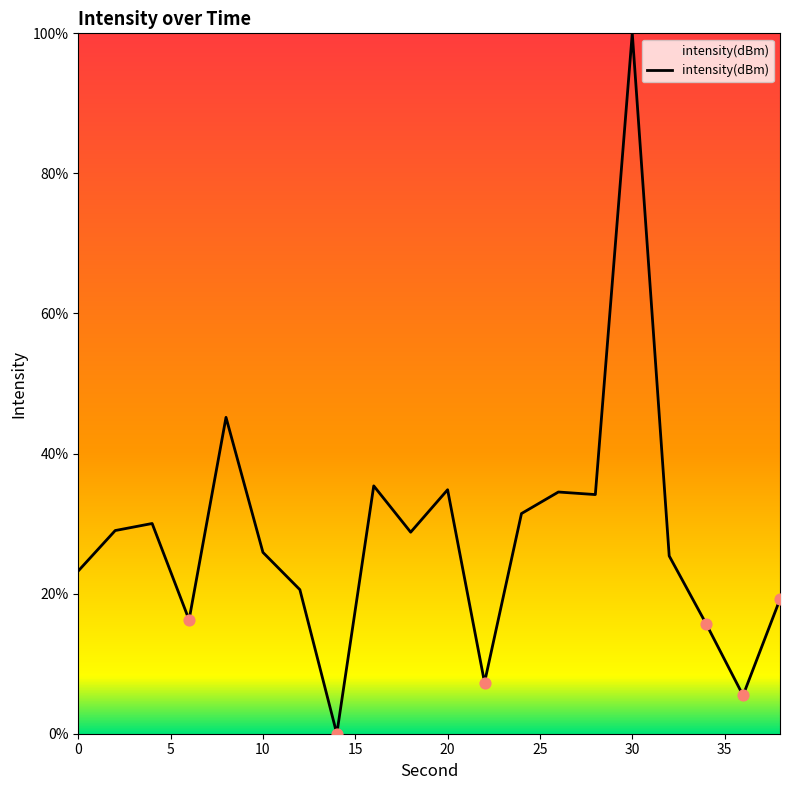

What is the difference between the maximum and minimum values?

100.0